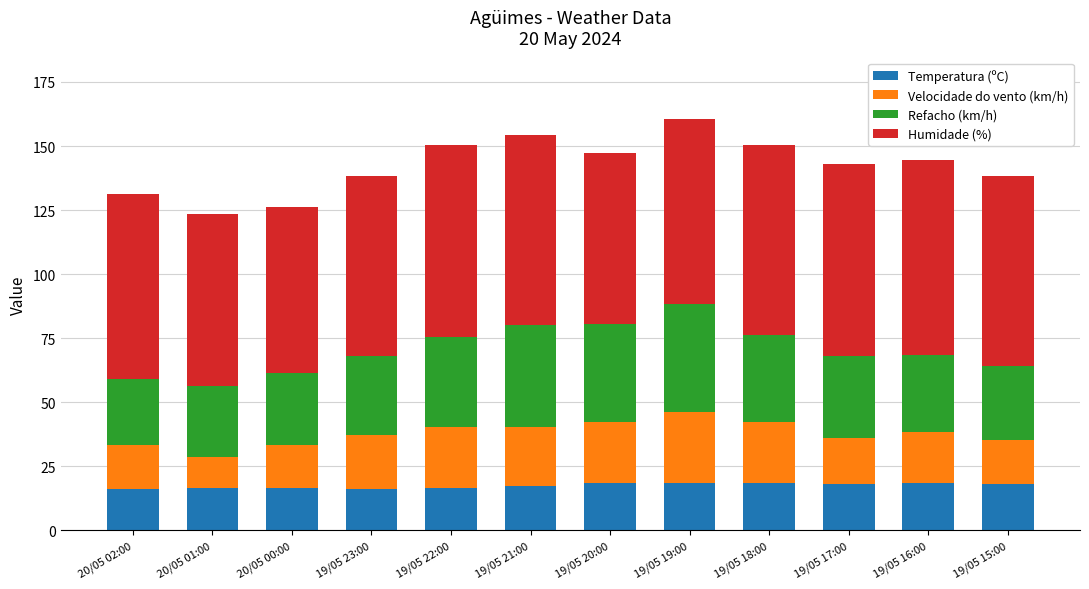

What is the total value across all series at 19/05 23:00?

138.2